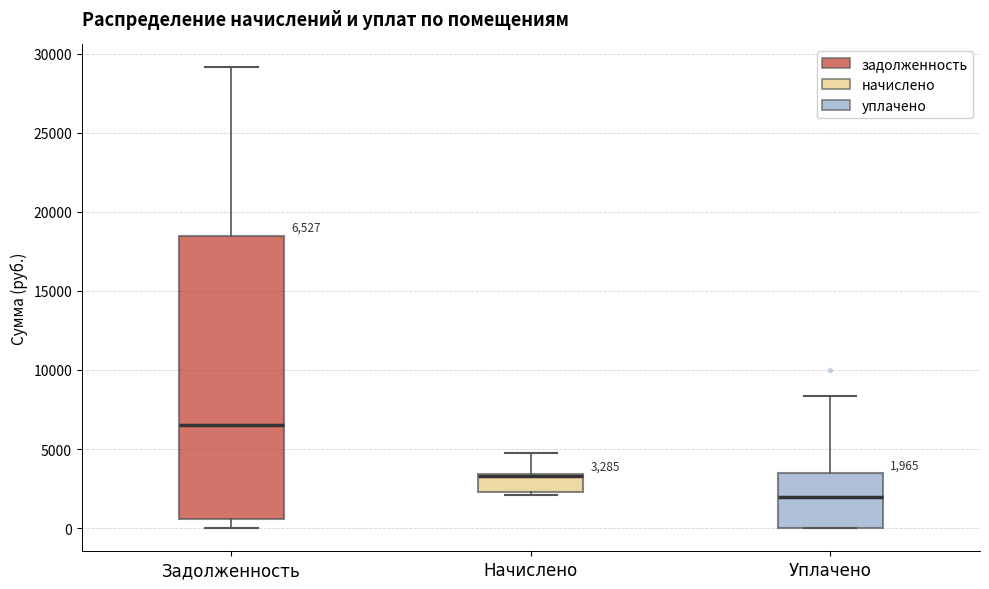

Which box is the tallest, from its lower edge to its upper edge?

Задолженность